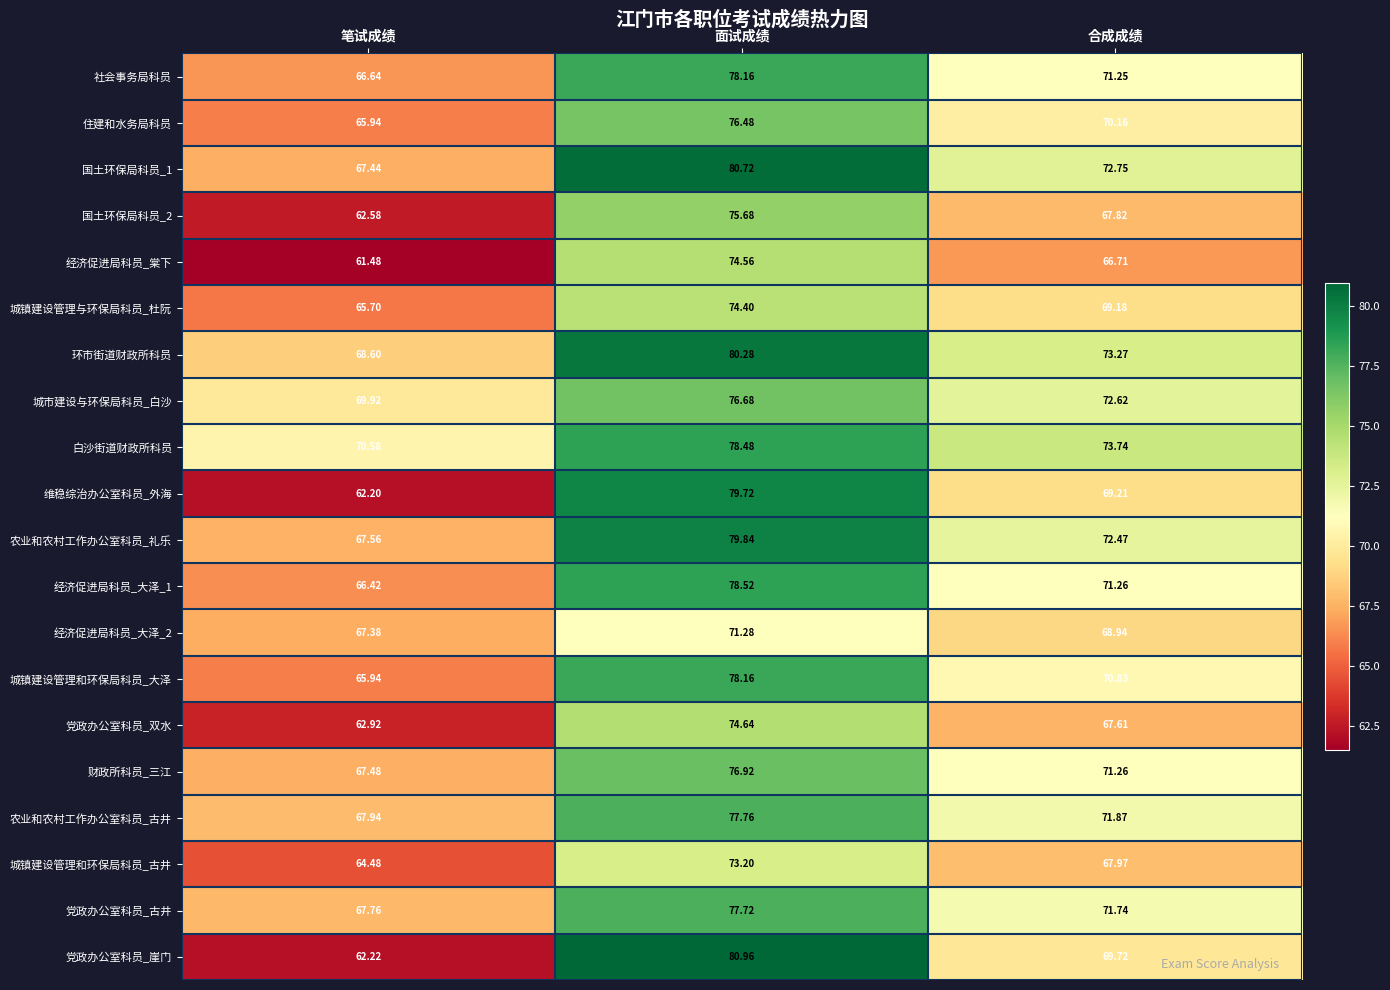

Which category has the highest value across all series?

面试成绩